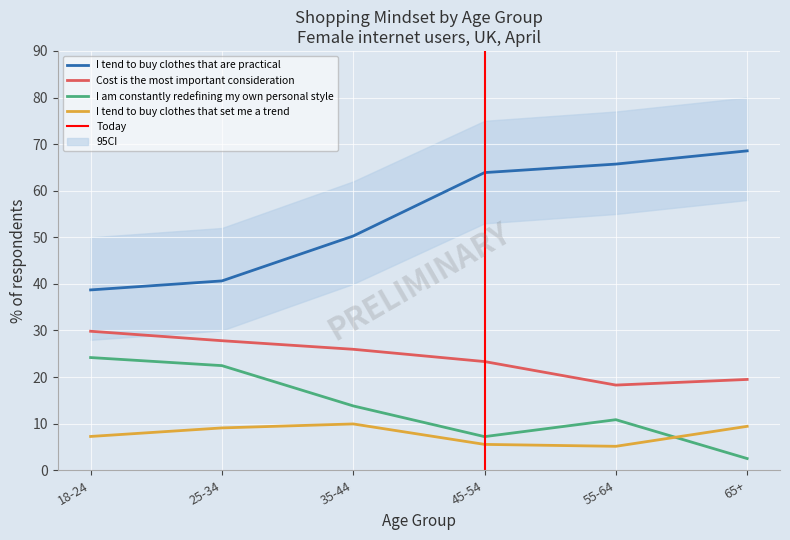

What value does the I tend to buy clothes that are practical series have at 35-44?

50.3